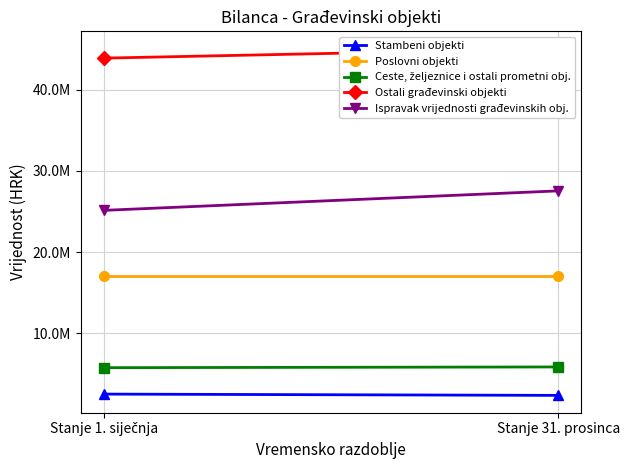

What is the minimum value shown in the chart?

2368145.1